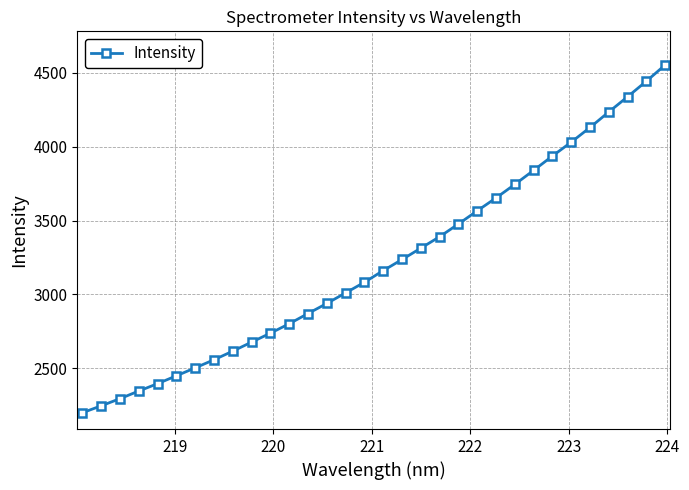

What is the smallest value displayed?

2198.0